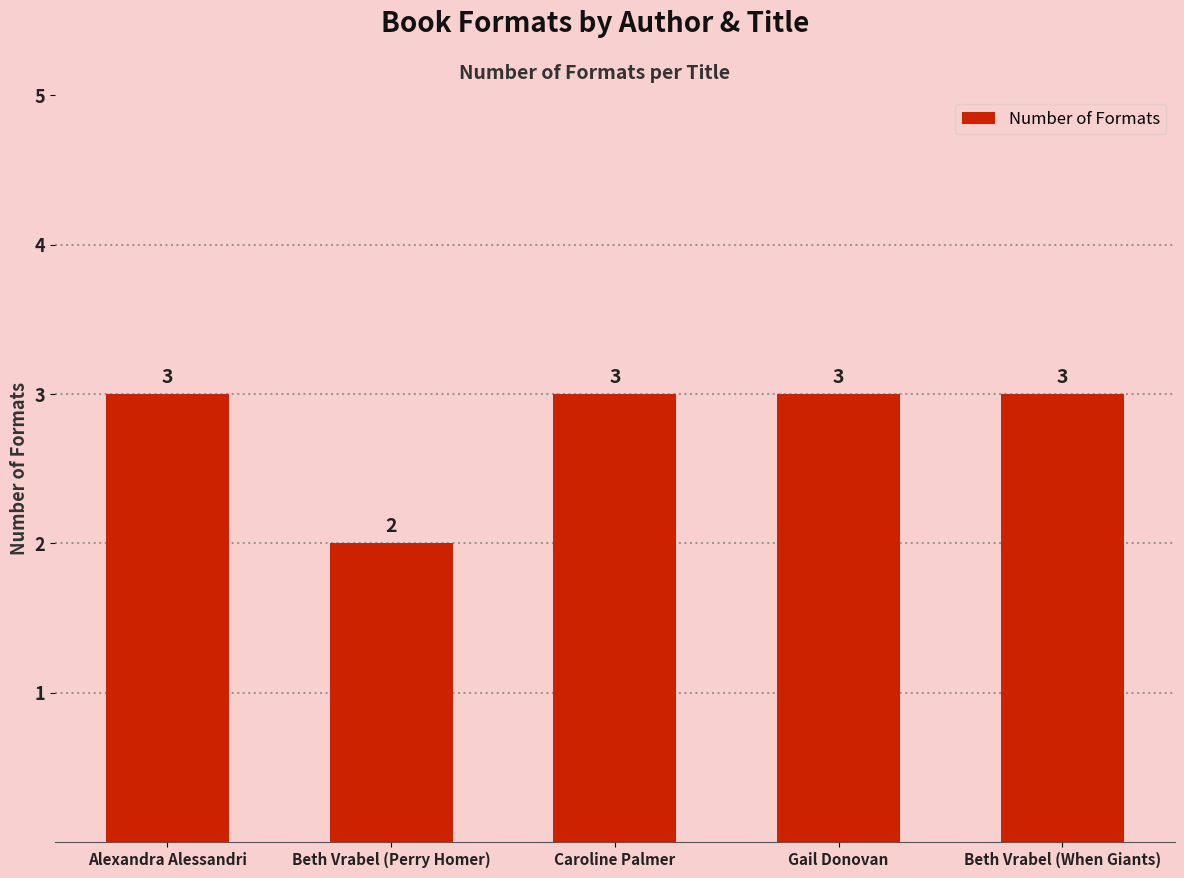

Which label corresponds to the smallest value in the chart?

Beth Vrabel (Perry Homer)